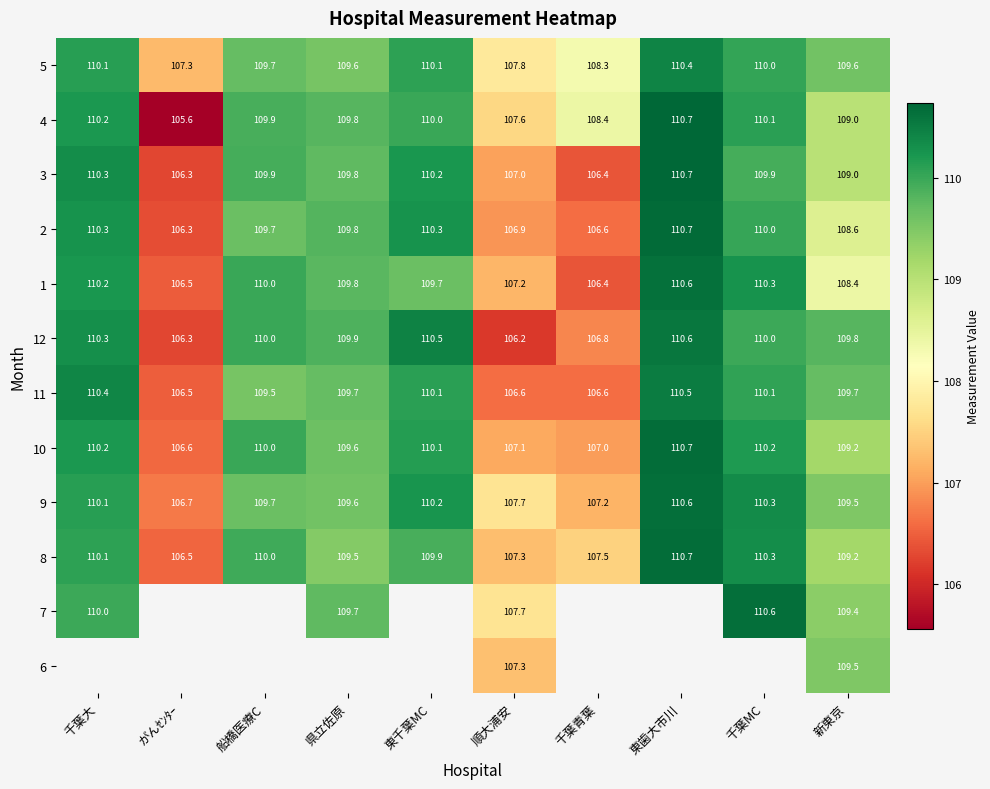

Between 船橋医療C and 新東京, which is larger?

新東京